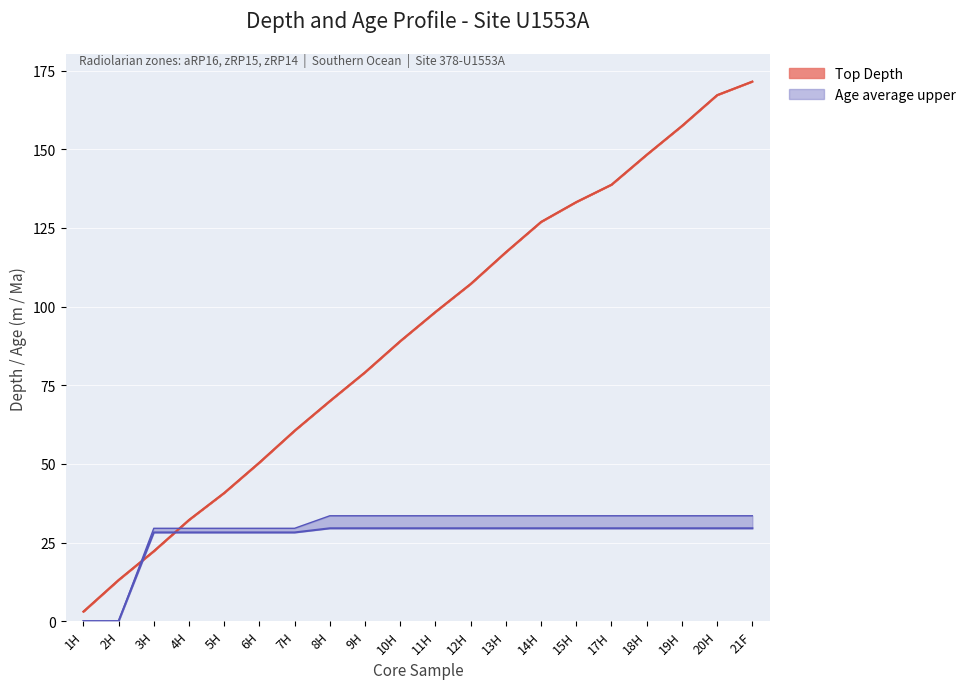

What is the spread (max minus min) of values at 17H?

109.3